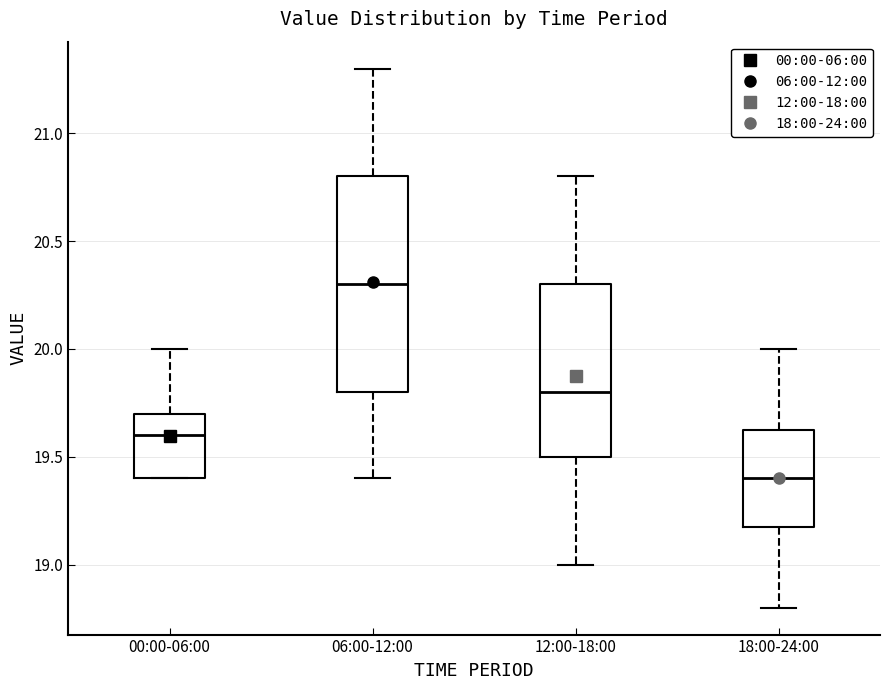

Which box has the lowest median line?

18:00-24:00